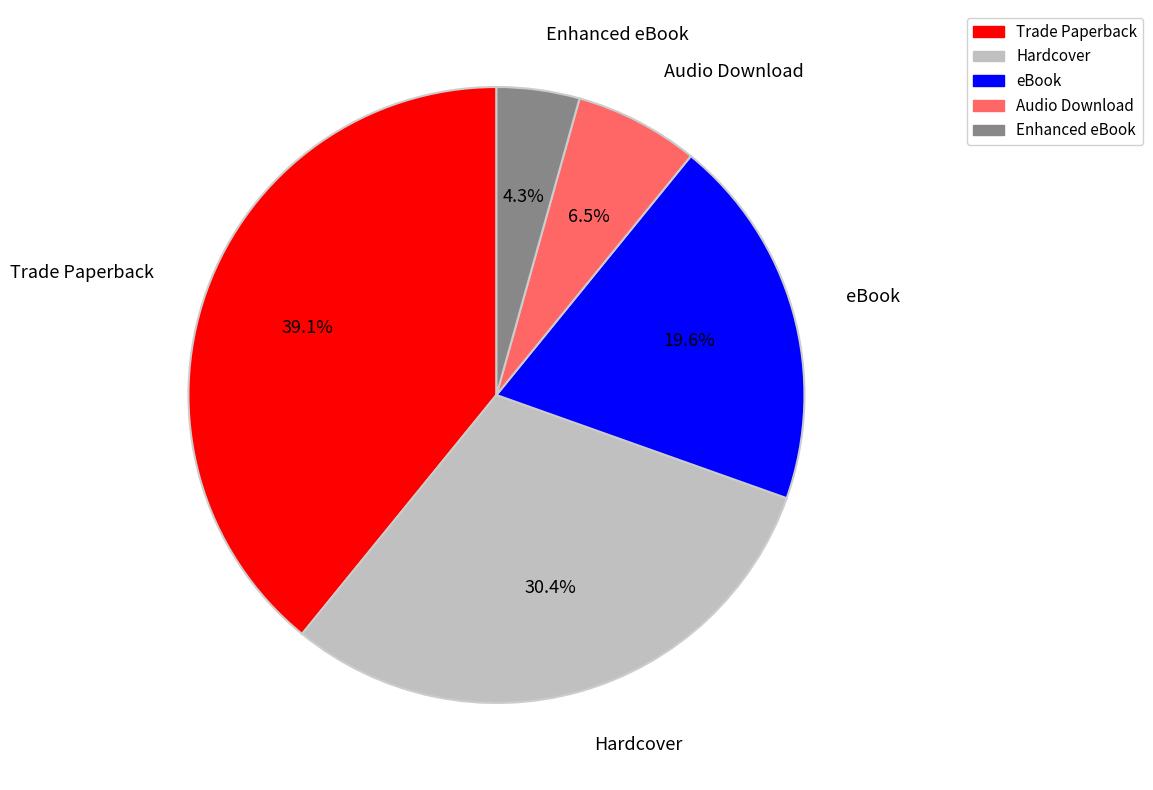

Approximately how many times larger is the value at Audio Download compared to Trade Paperback?

0.2